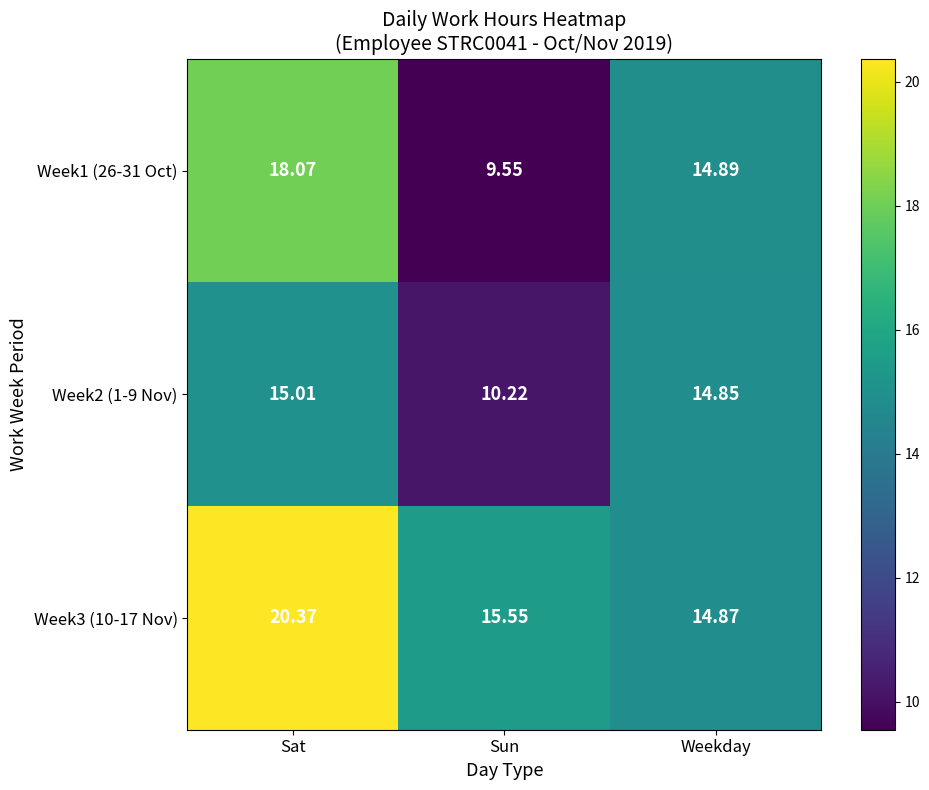

List the labels in order of Week1 (26-31 Oct) value, smallest first.

Sun, Weekday, Sat